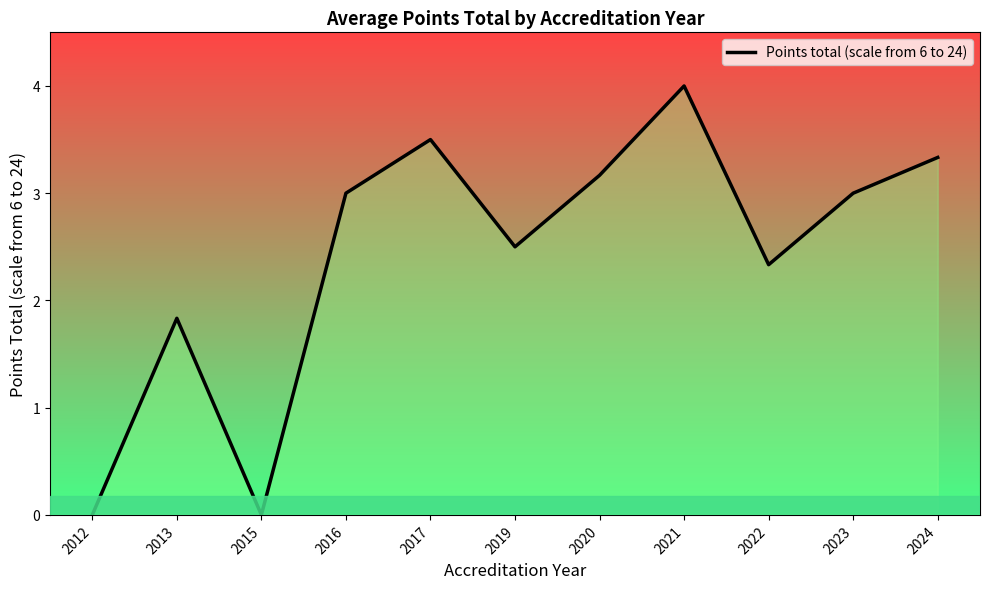

At which category does the data reach its first local peak?

2013